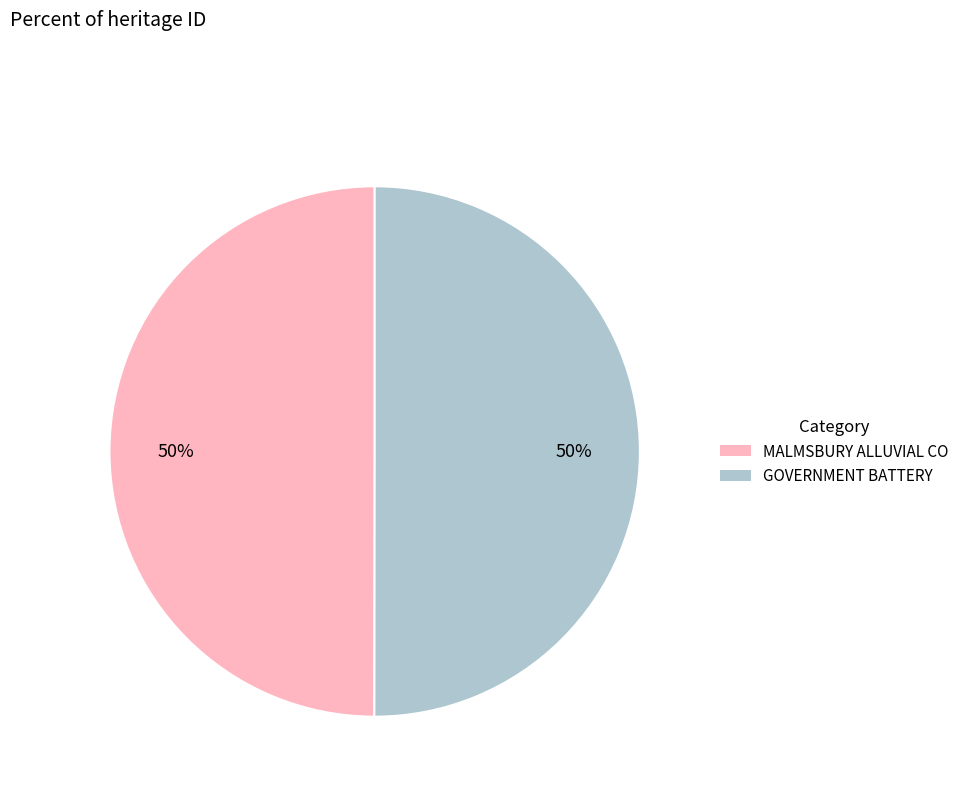

Approximately how many times larger is the value at MALMSBURY ALLUVIAL CO compared to GOVERNMENT BATTERY?

1.0